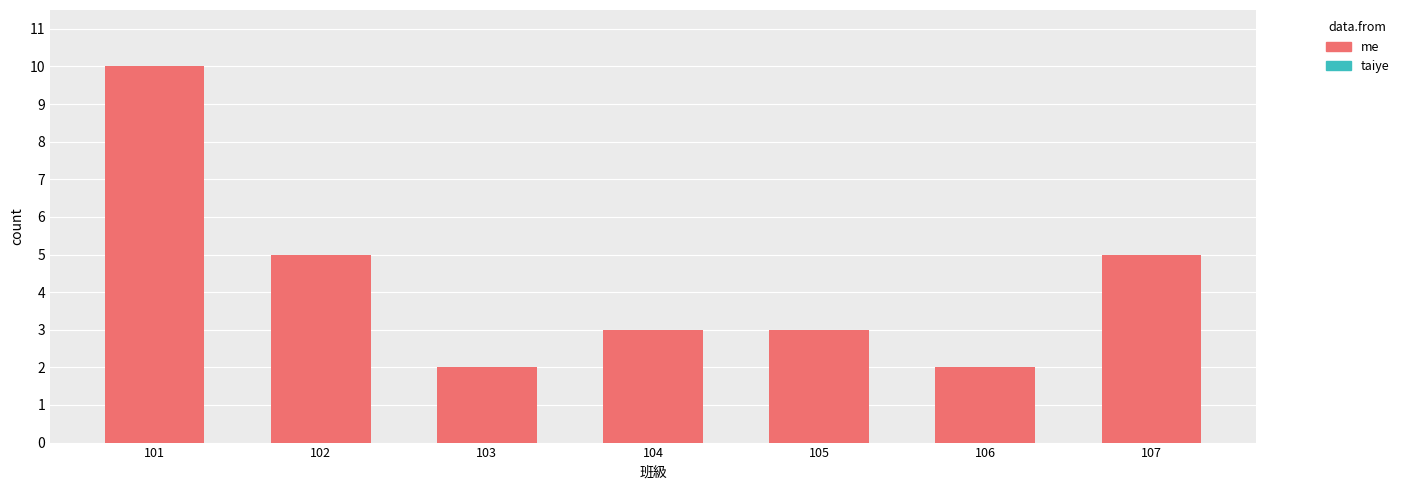

The chart shows a value of 3 at 104. True or false?

True